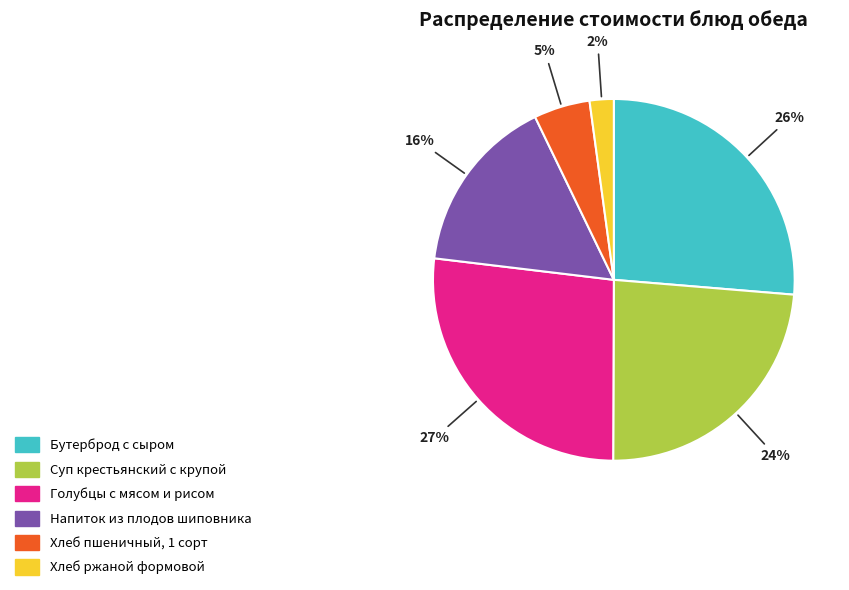

What is the smallest slice in the pie chart?

Хлеб ржаной формовой